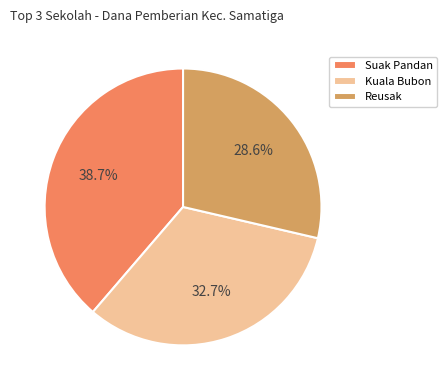

Do Reusak and Kuala Bubon together represent more than half of the pie?

Yes